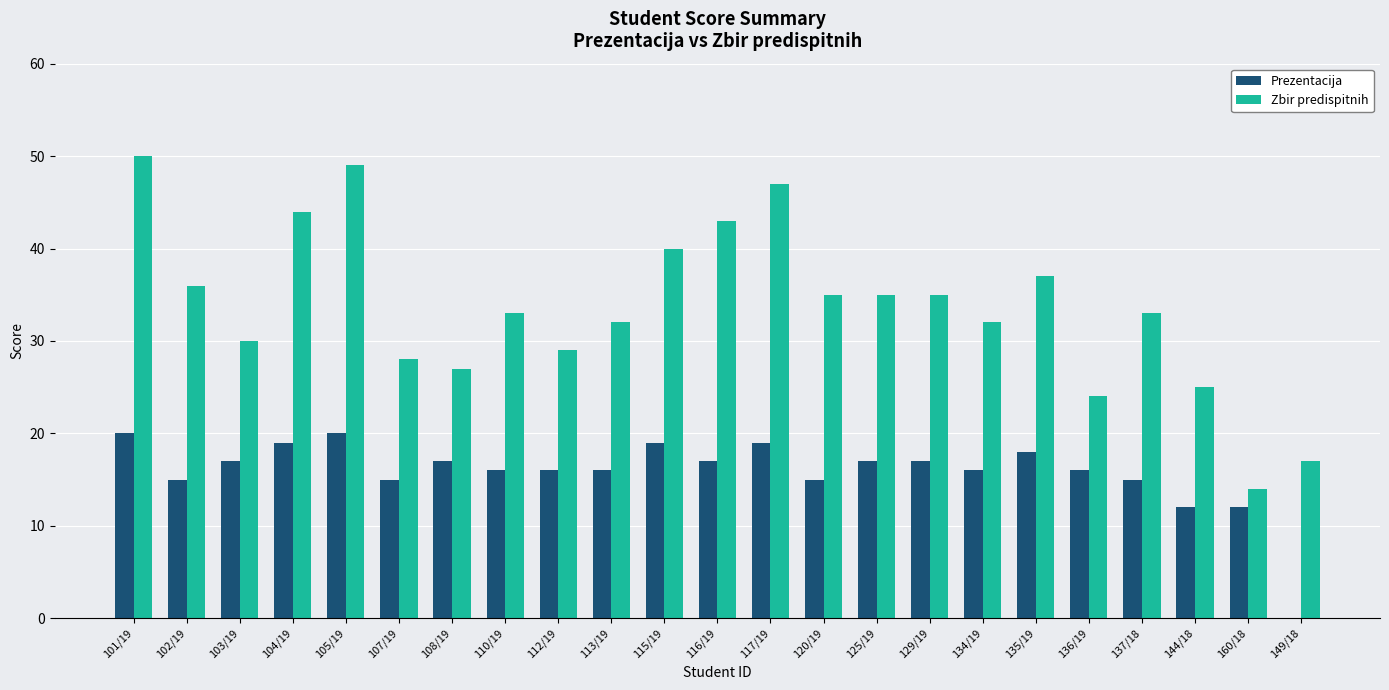

How many categories are shown in the chart?

23